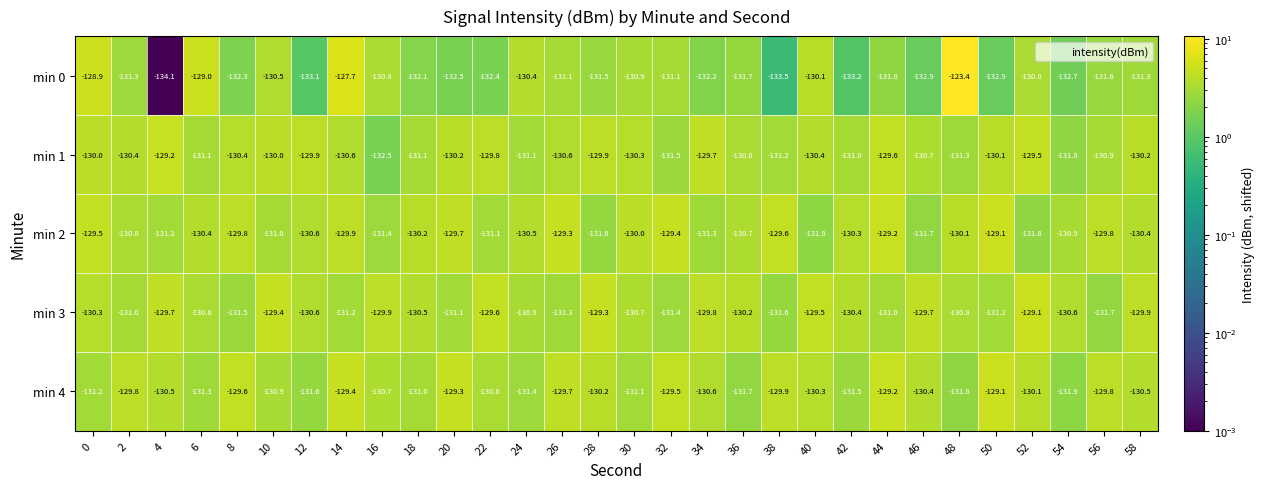

At 16, list the series in order from largest to smallest.

min 3, min 4, min 0, min 2, min 1